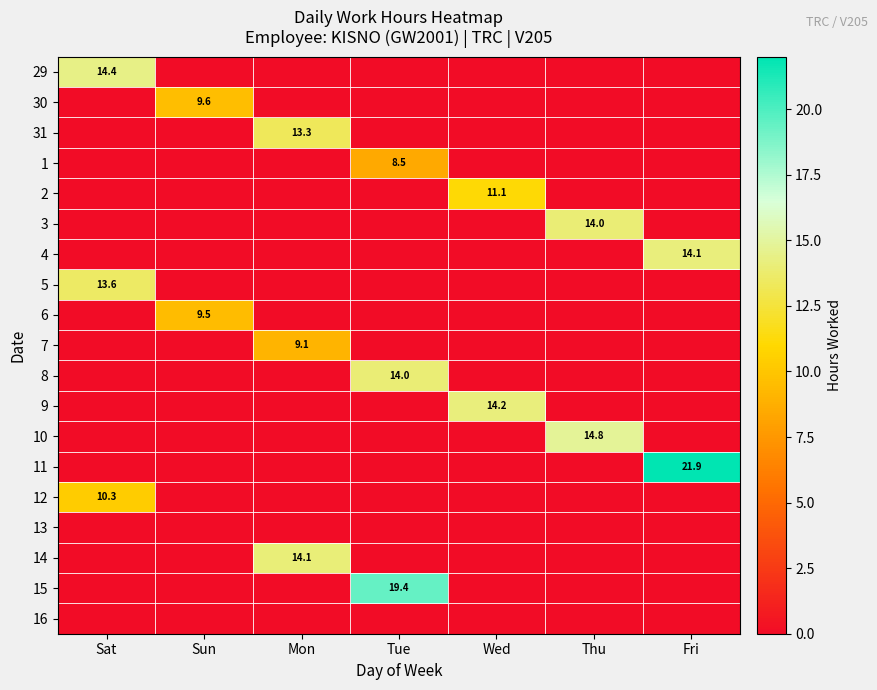

The 7 series shows 4.4 at Mon. True or false?

False